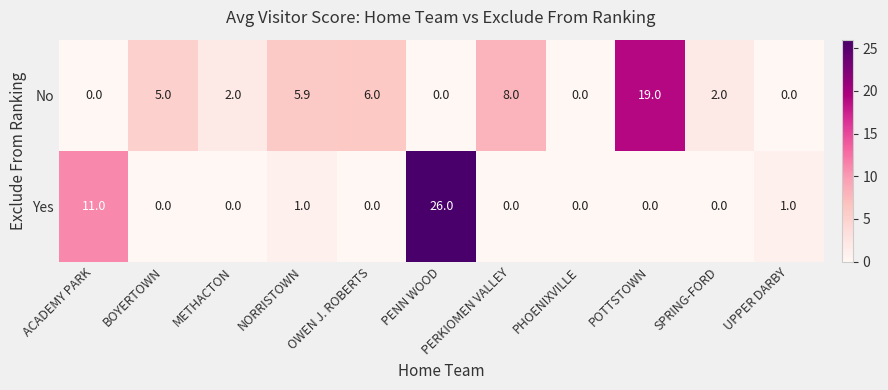

What is the maximum value shown in the chart?

26.0